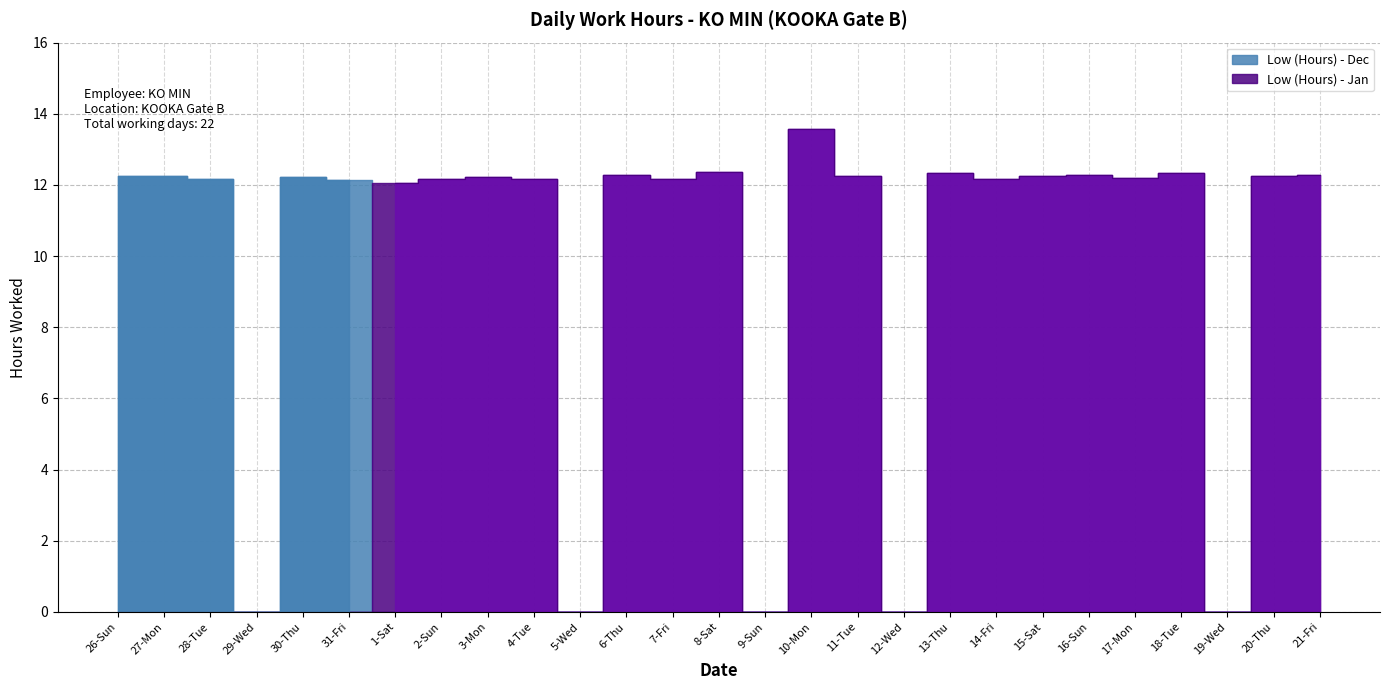

What position from the left is 2-Sun?

8